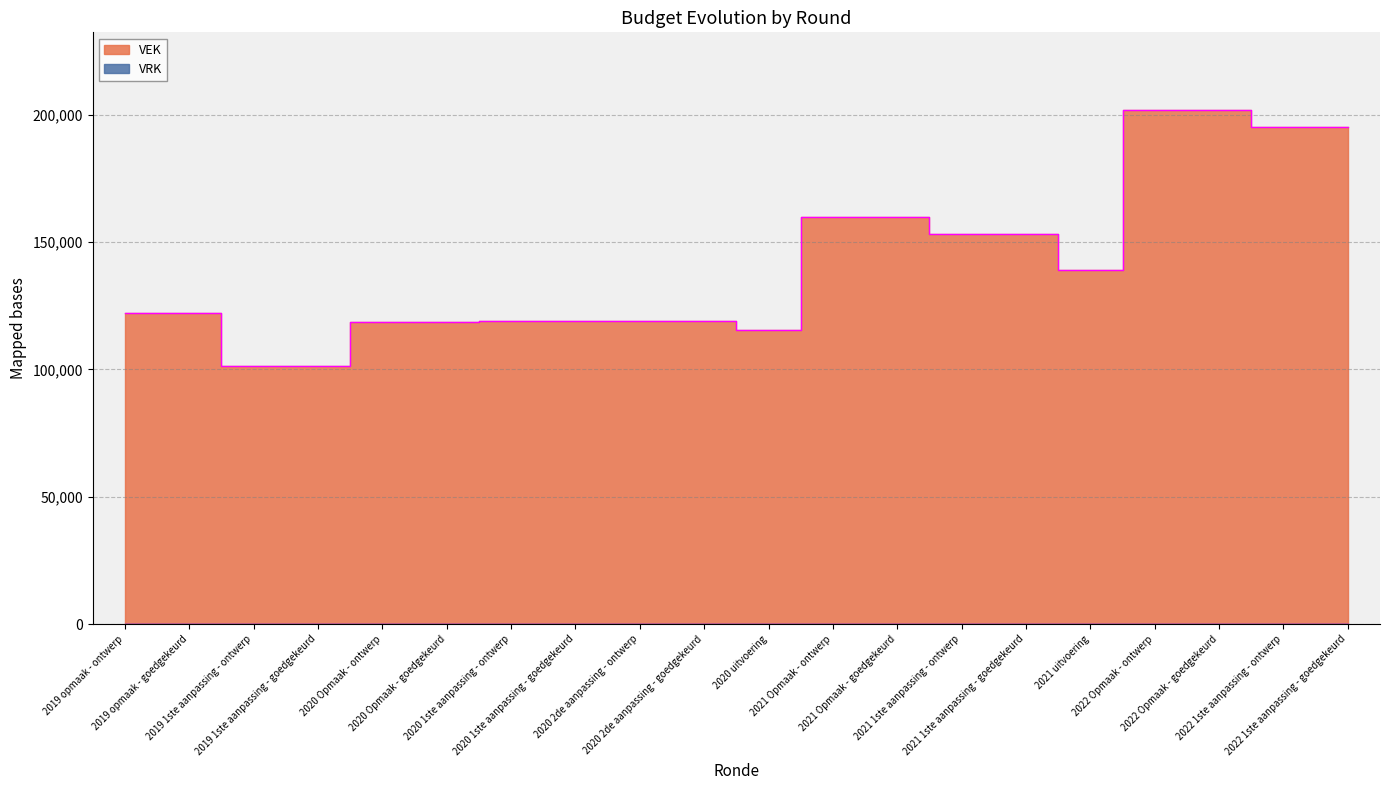

What is the value of the 10th point from the left?

118942